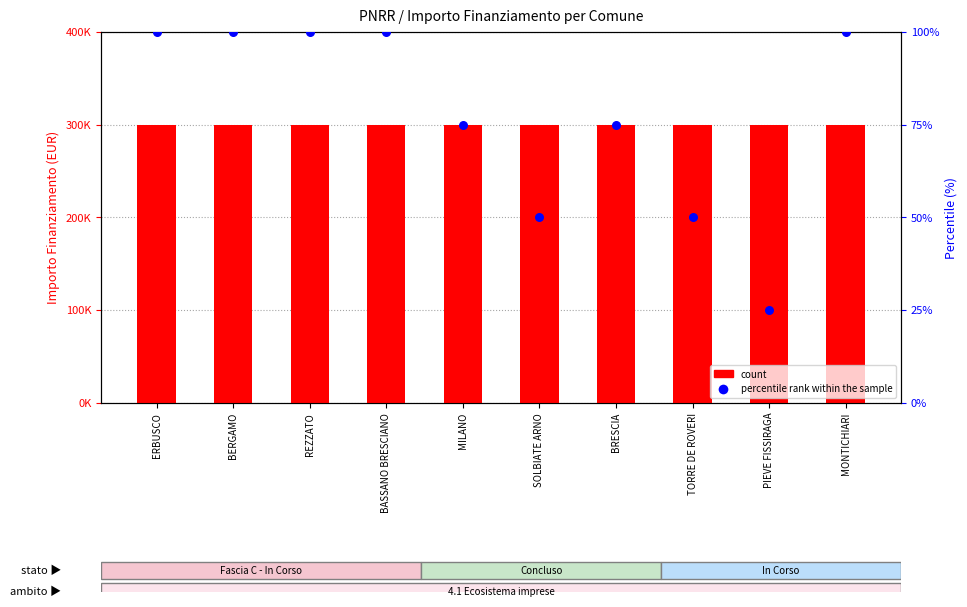

Which series contains the lowest Y value?

percentile rank within the sample